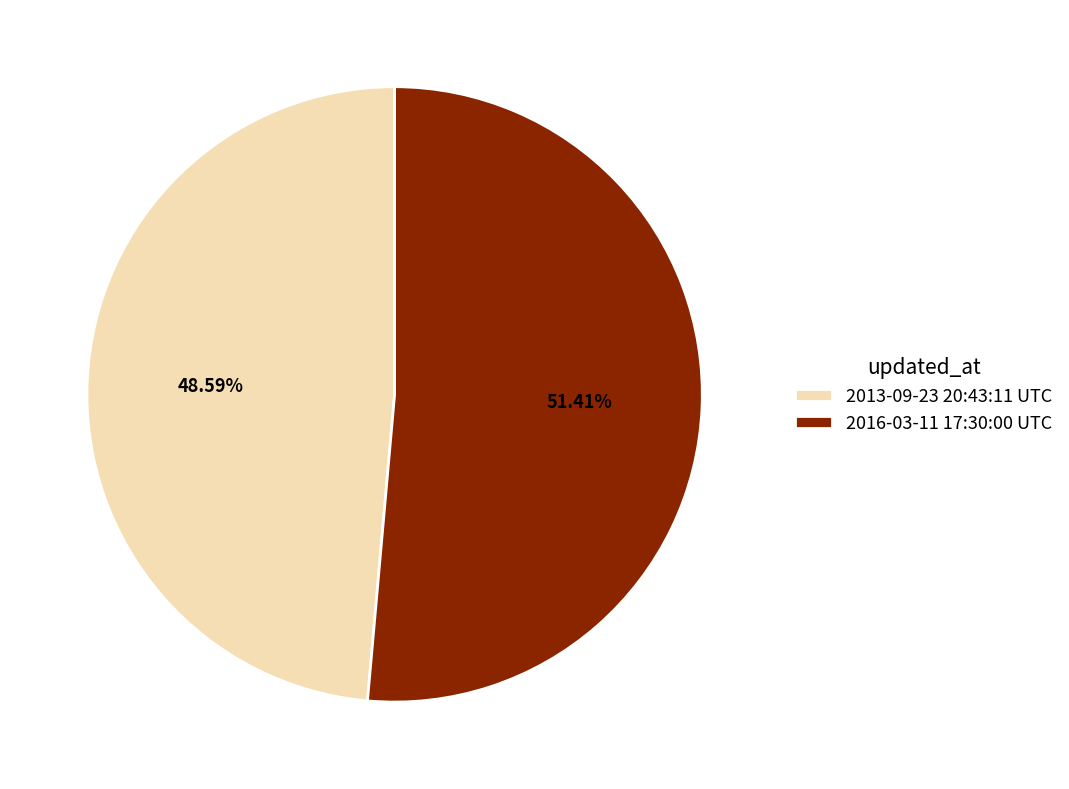

To the nearest percent, what portion does 2013-09-23 20:43:11 UTC represent?

49%